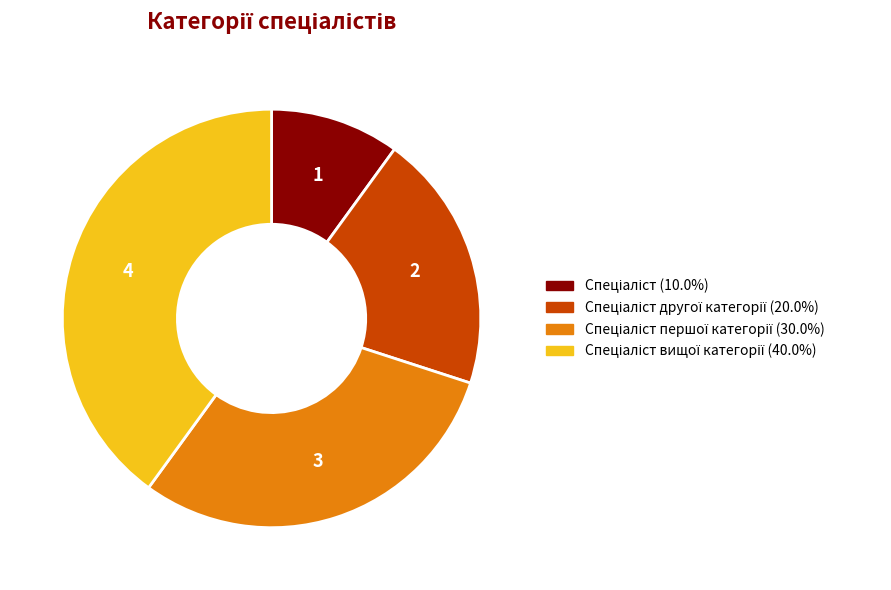

Count the number of slices in the pie.

4